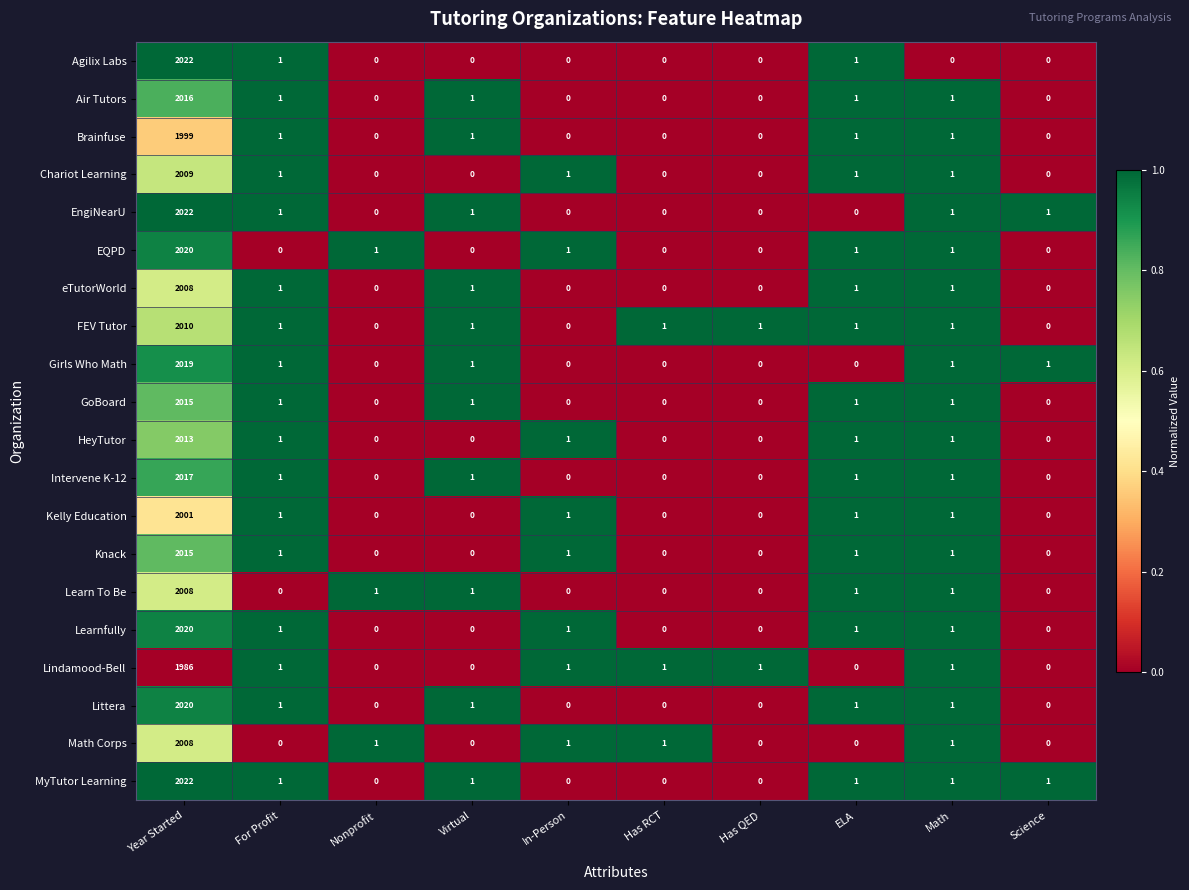

Where does the Learn To Be series first go above 1?

Year Started